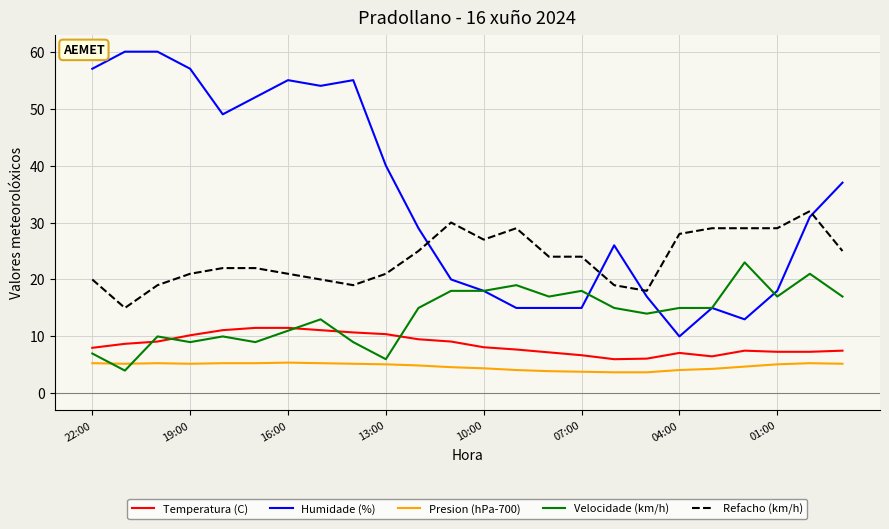

Which series has the widest spread of values?

Humidade (%)